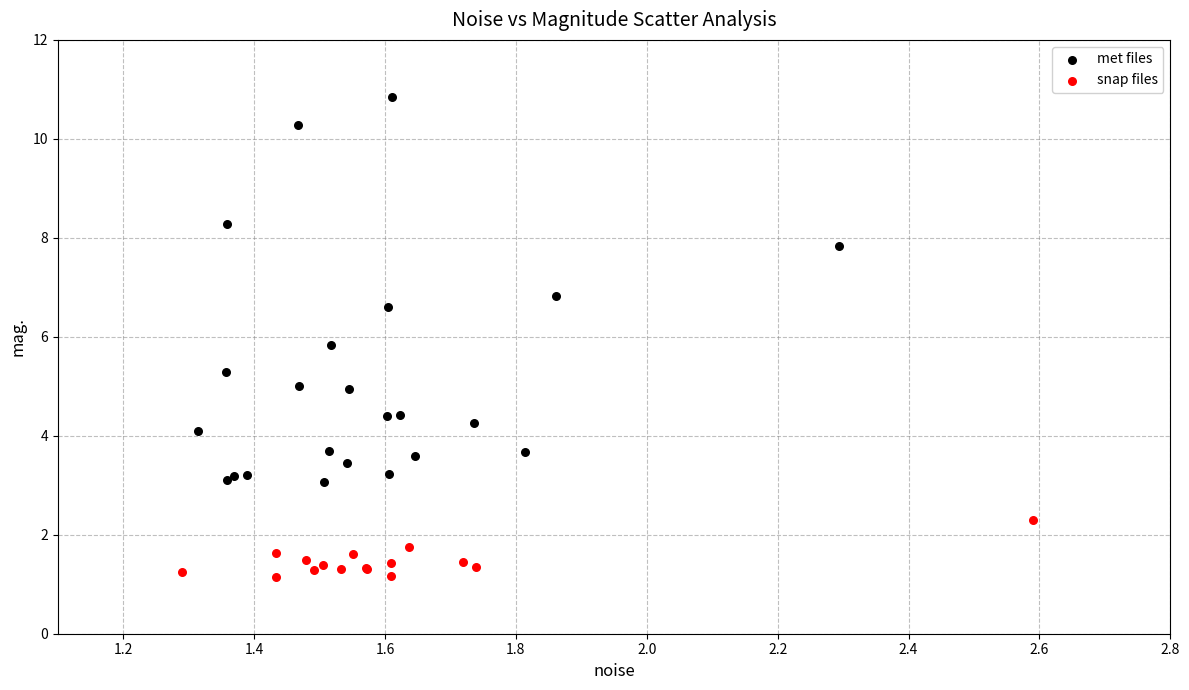

Which series has the widest spread of Y values?

met files